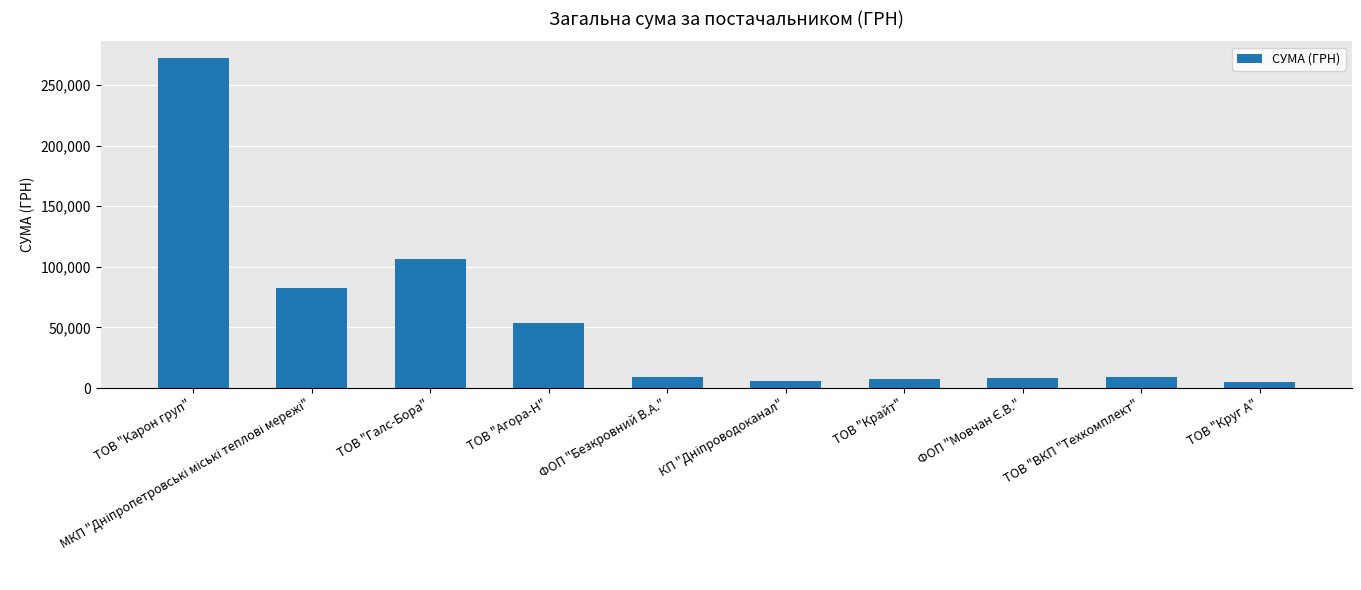

What is the difference between the maximum and second lowest values?

266313.2